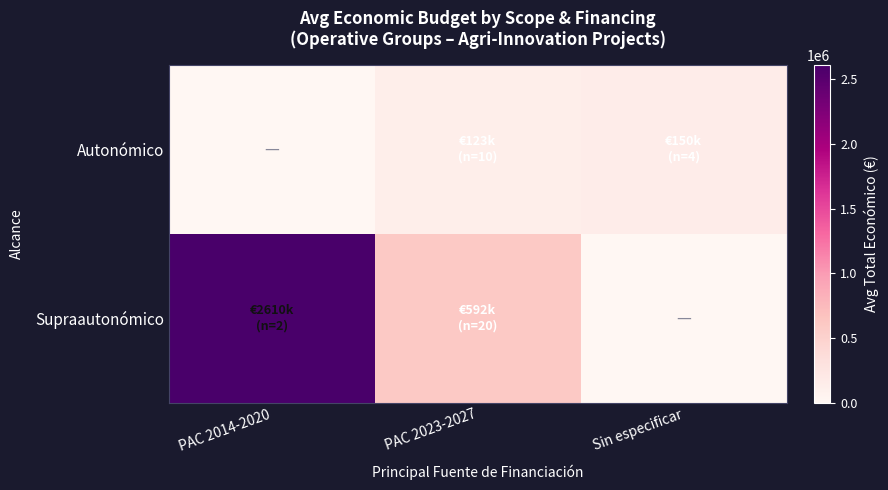

At PAC 2014-2020, list the series in order from largest to smallest.

Supraautonómico, Autonómico